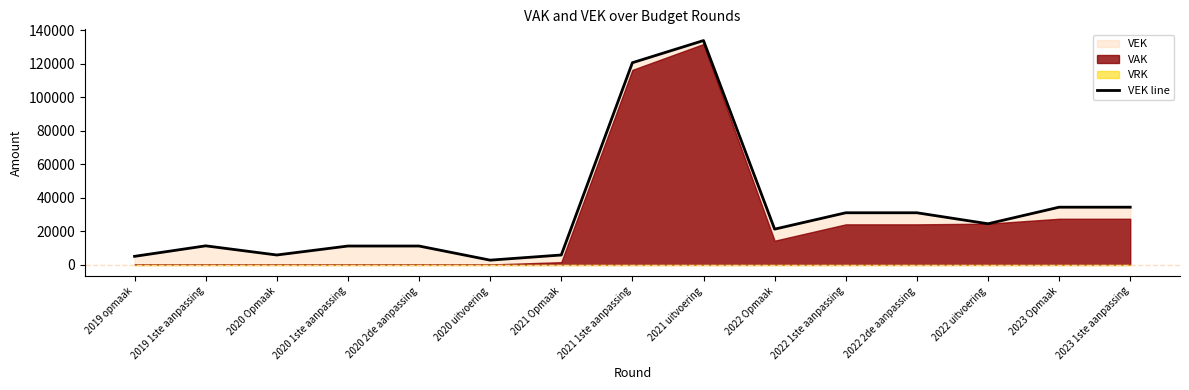

How many data points does each series have?

15